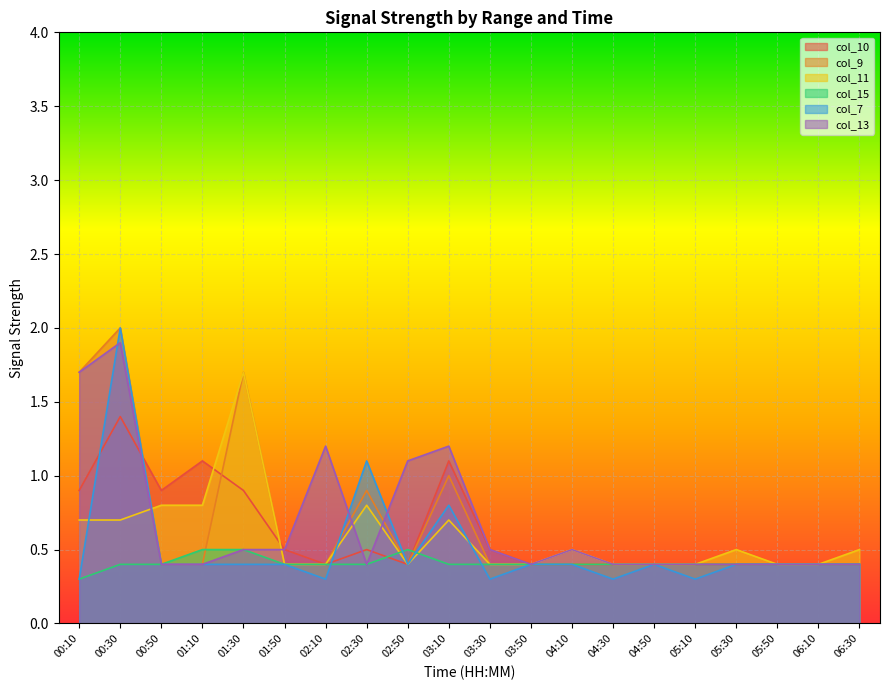

The value of col_11 at 03:50 is 0.4. True or false?

True